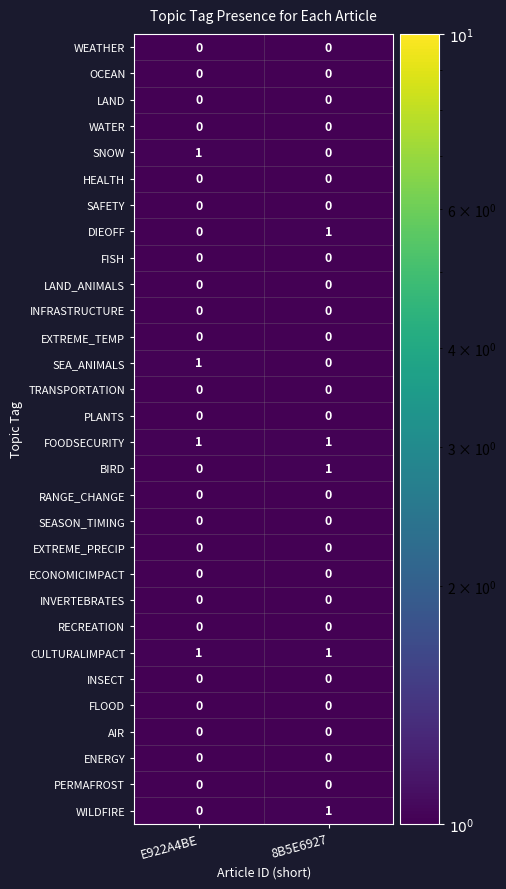

What is the total value across all series at 8B5E6927?

5